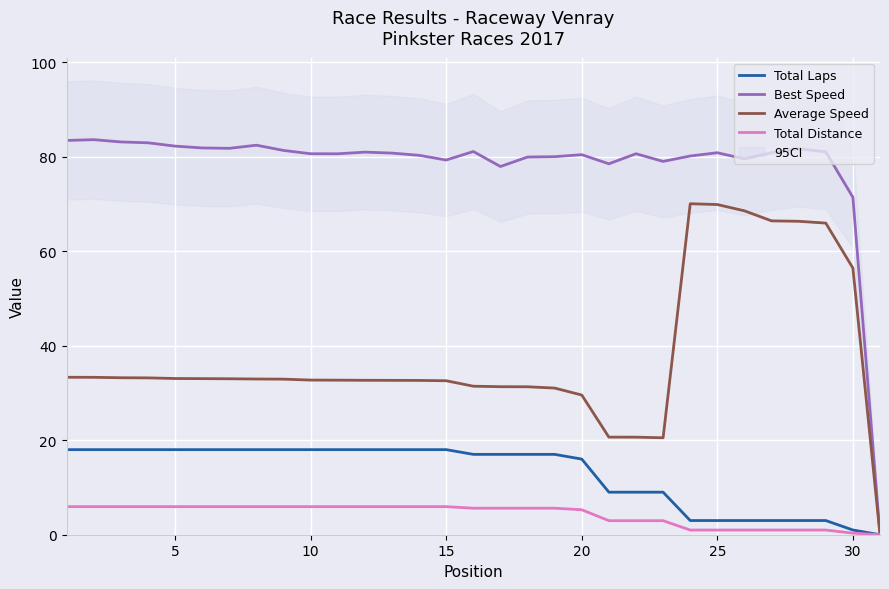

The Total Laps series shows 23.4 at 15. True or false?

False